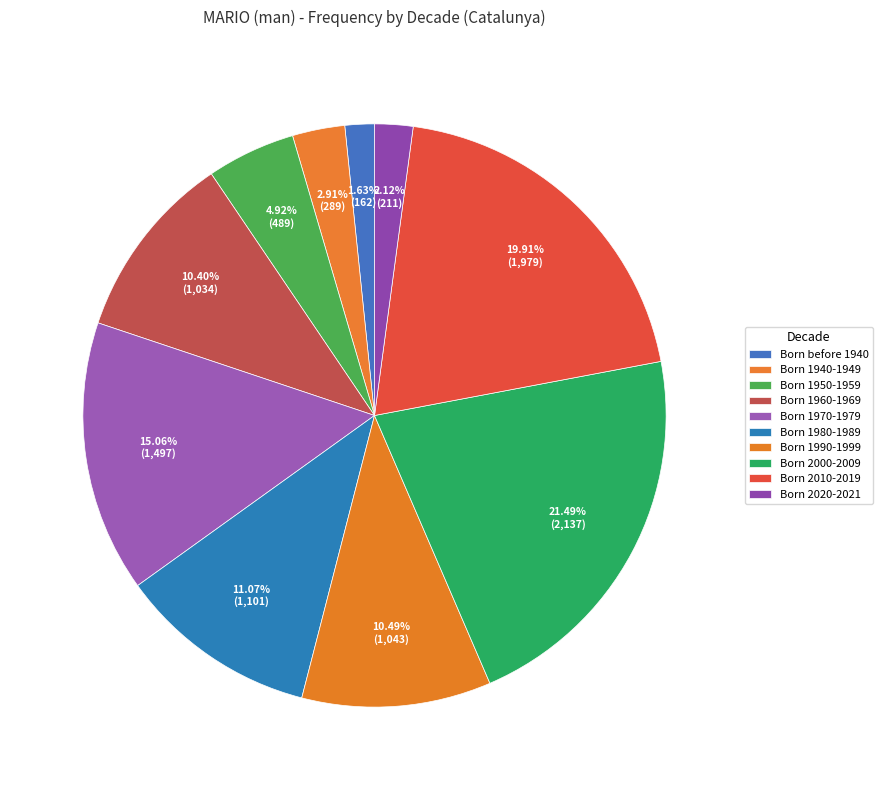

The Born 1960-1969 slice represents 10% of the pie. True or false?

True